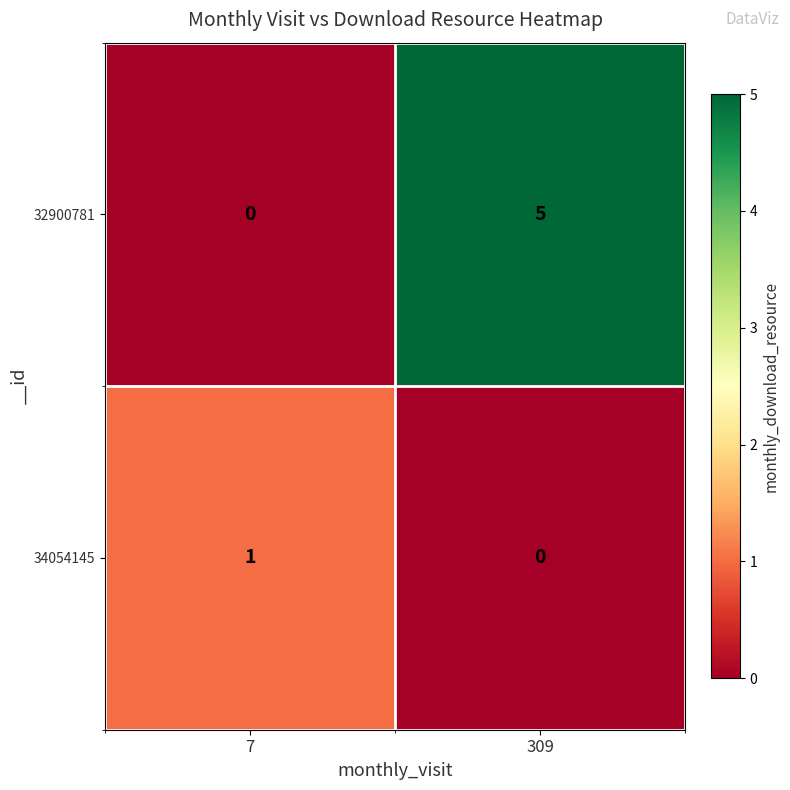

At which category does the chart reach its peak across all series?

309